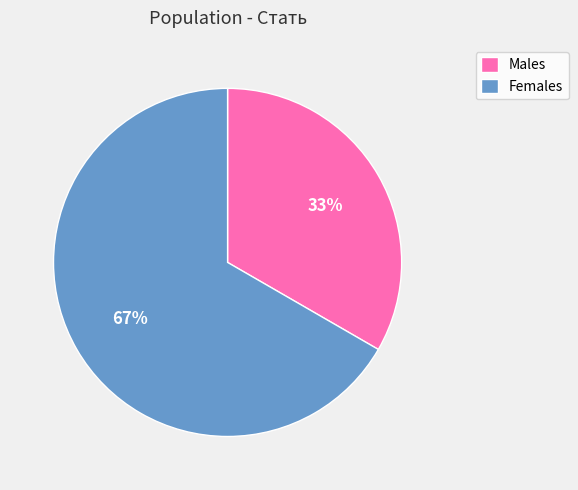

How many slices are in this pie chart?

2